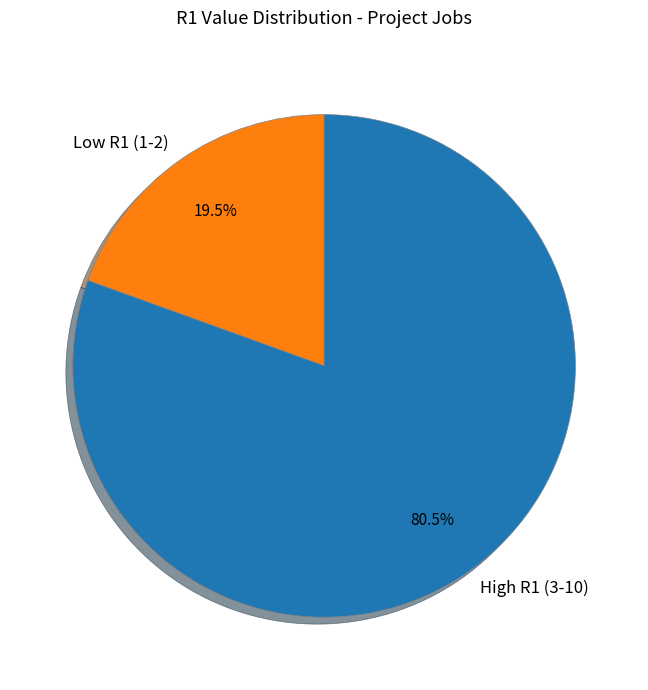

What is the total percentage of Low R1 (1-2) and High R1 (3-10)?

100.0%